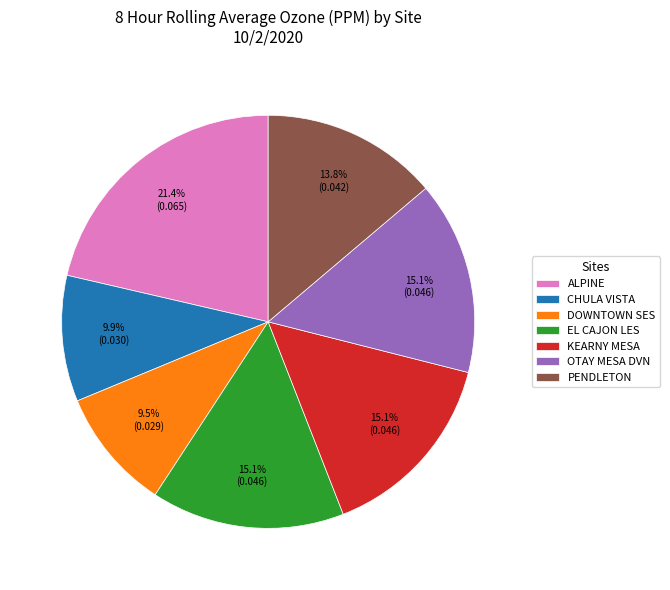

What percentage is the CHULA VISTA slice, to the nearest percent?

10%